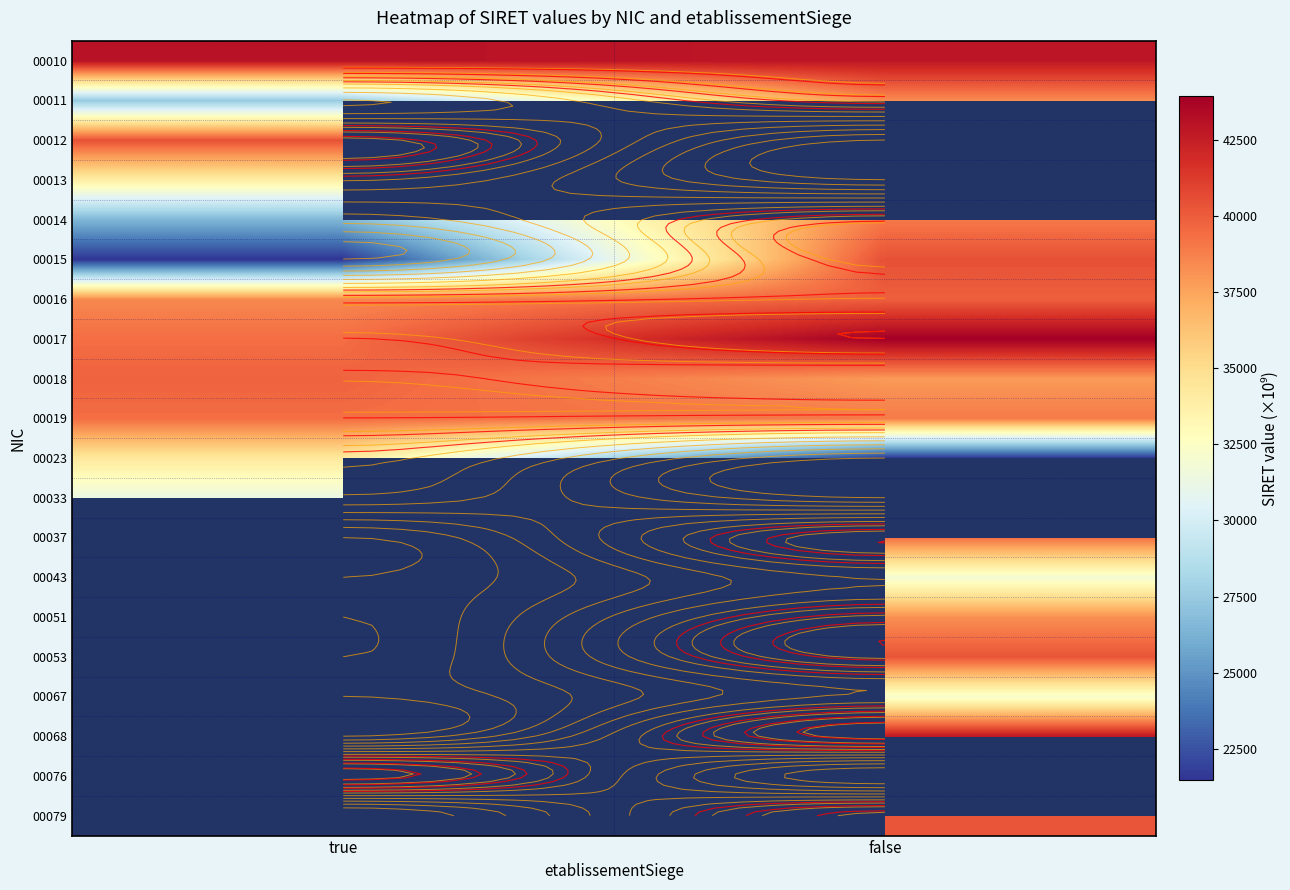

Which has a higher value, false or true?

true